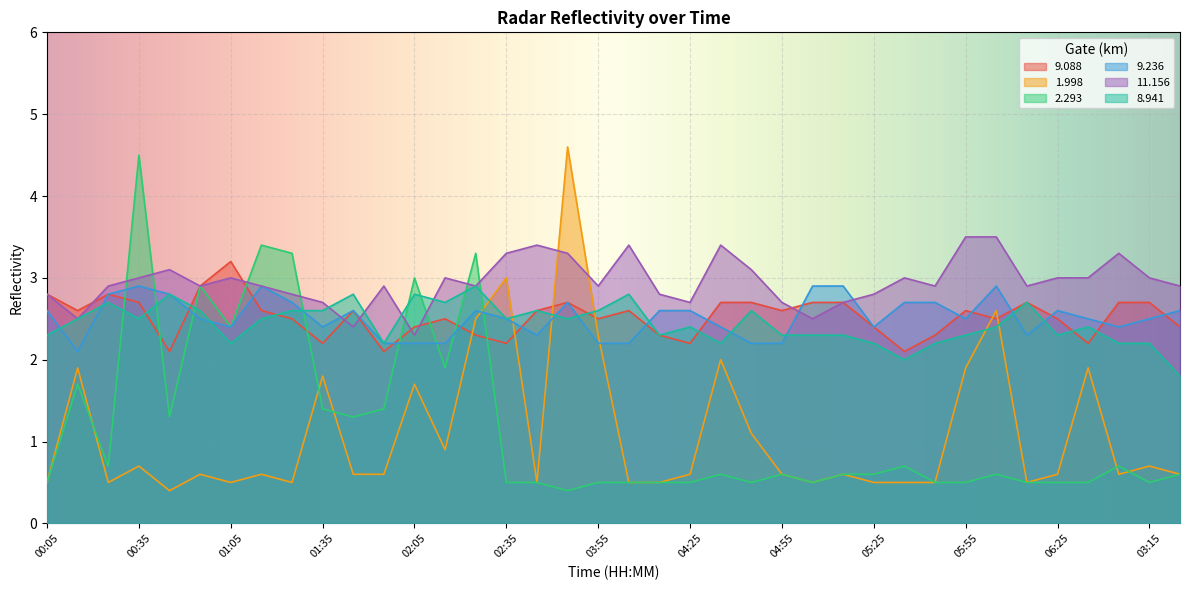

At which category does 11.156 reach its first local peak?

00:45